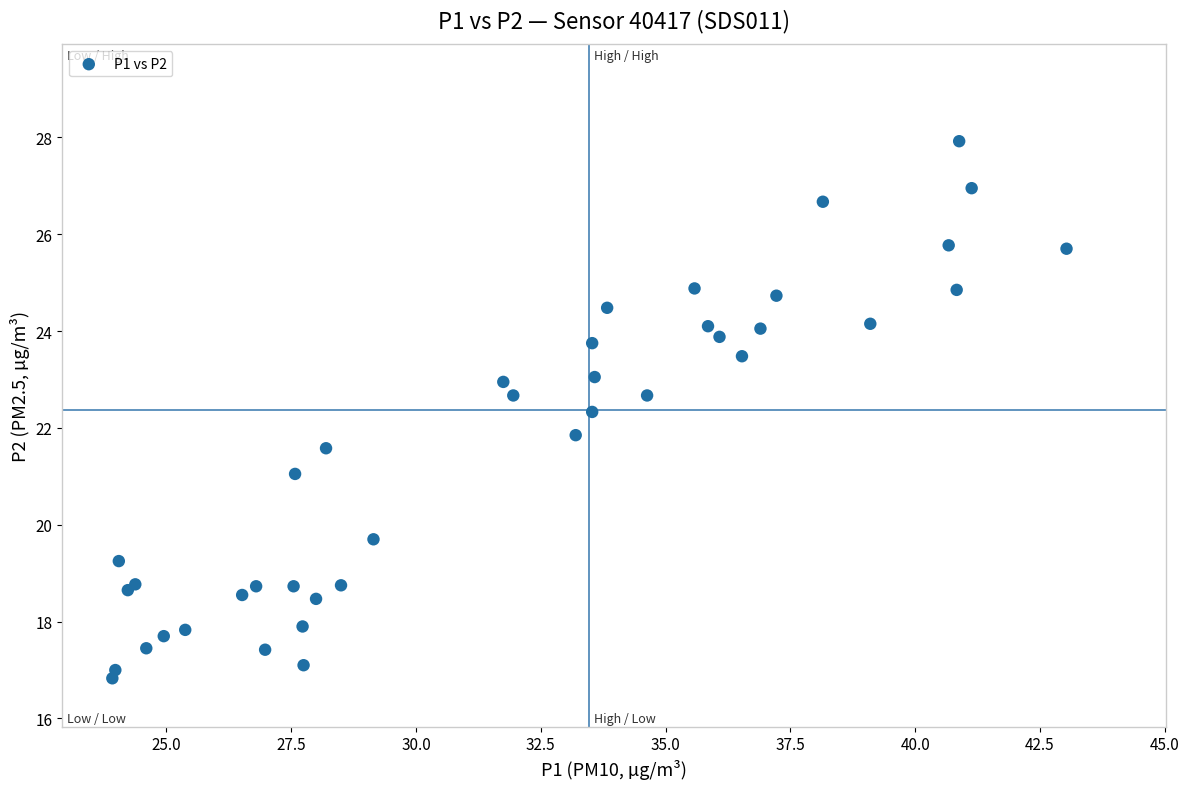

What Y value in the scatter plot is closest to 22?

21.9